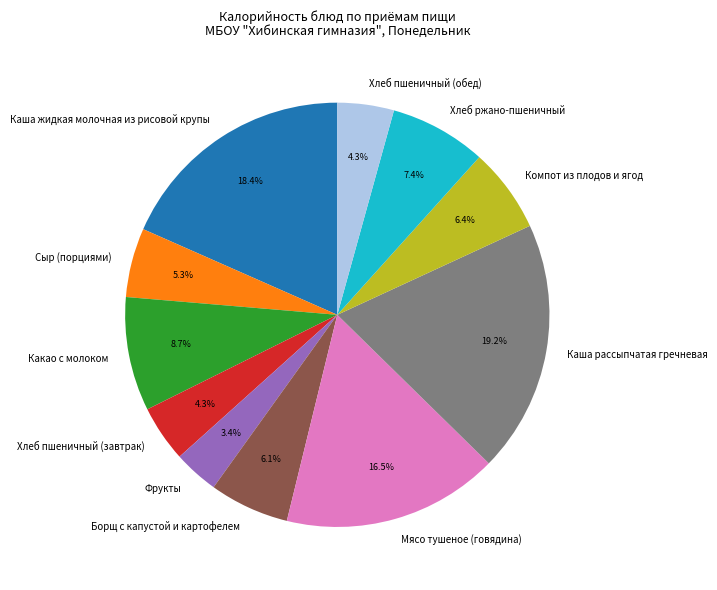

Which category has the biggest portion of the pie?

Каша рассыпчатая гречневая